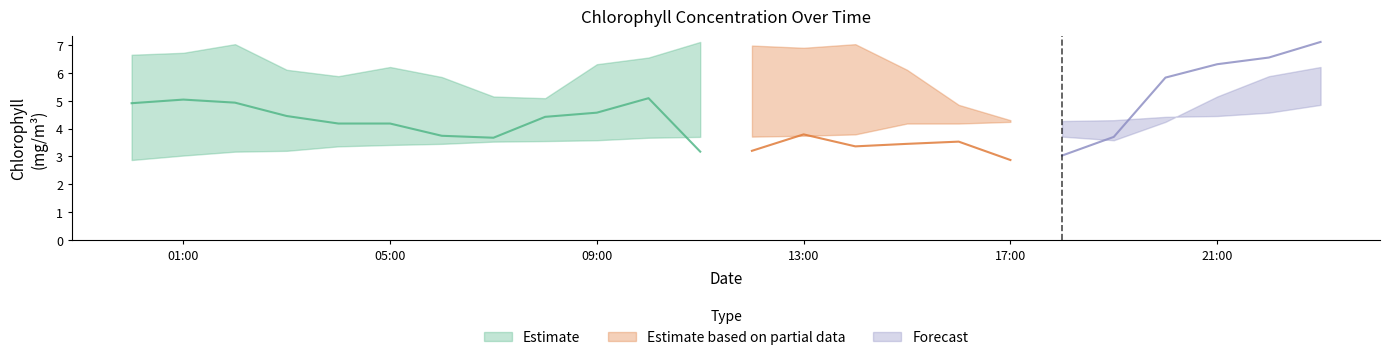

Between which two adjacent categories do Chlorophyll upper bound and Chlorophyll lower bound first intersect?

2013-09-01T17:00:00Z and 2013-09-01T18:00:00Z